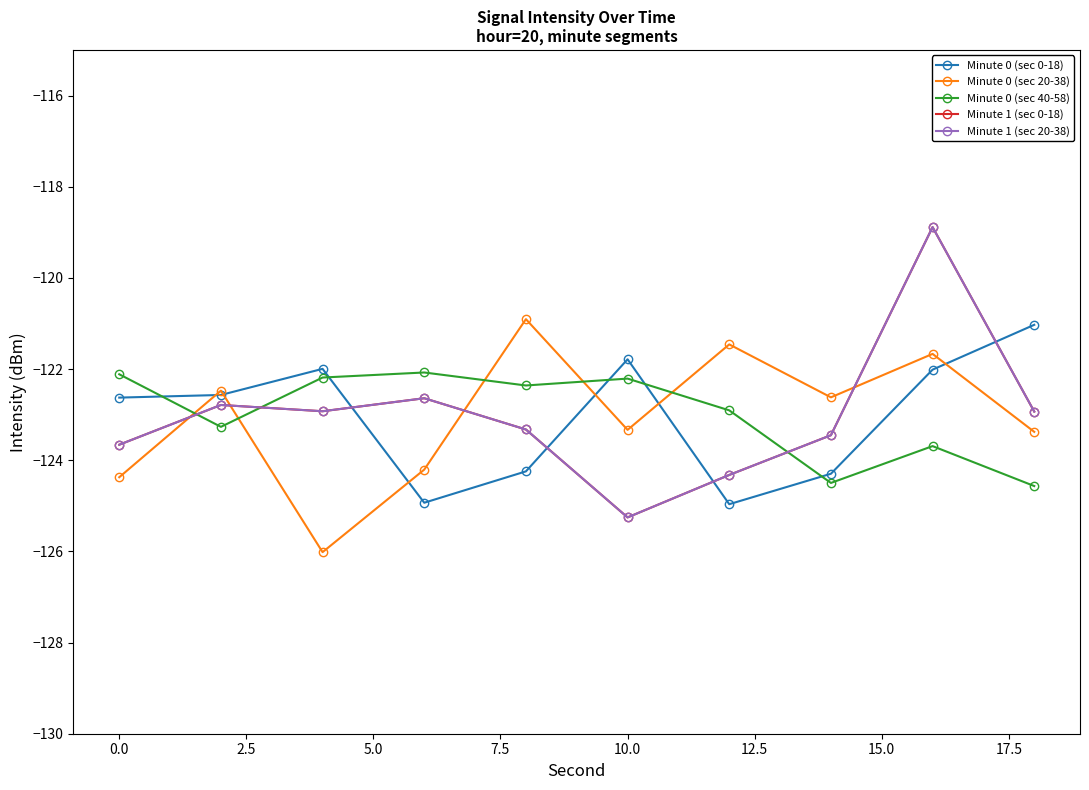

Is this an area chart (filled region under the line)?

No